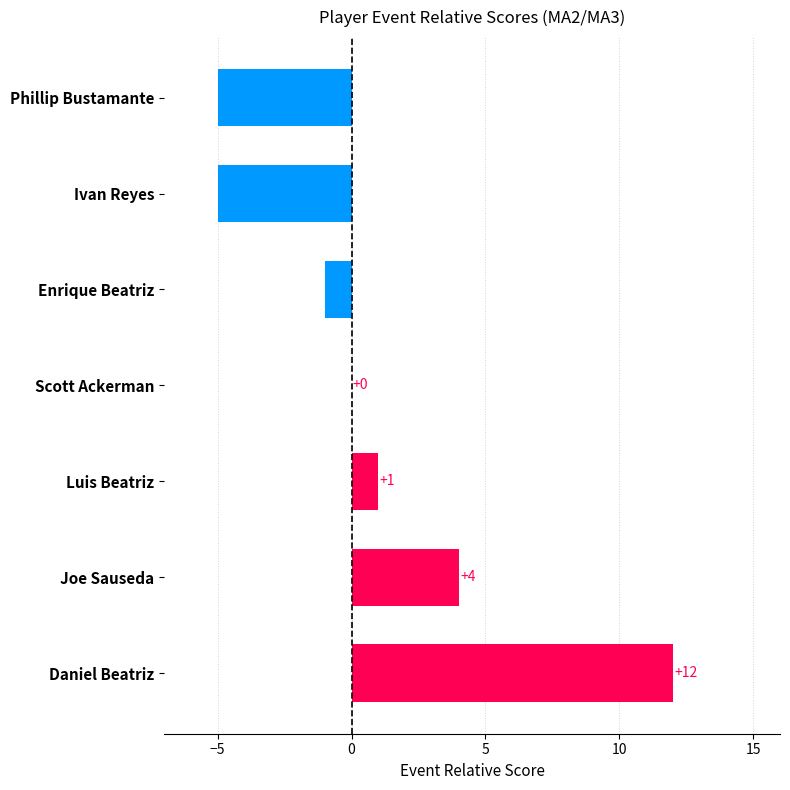

How many values are between -5 and 4?

6